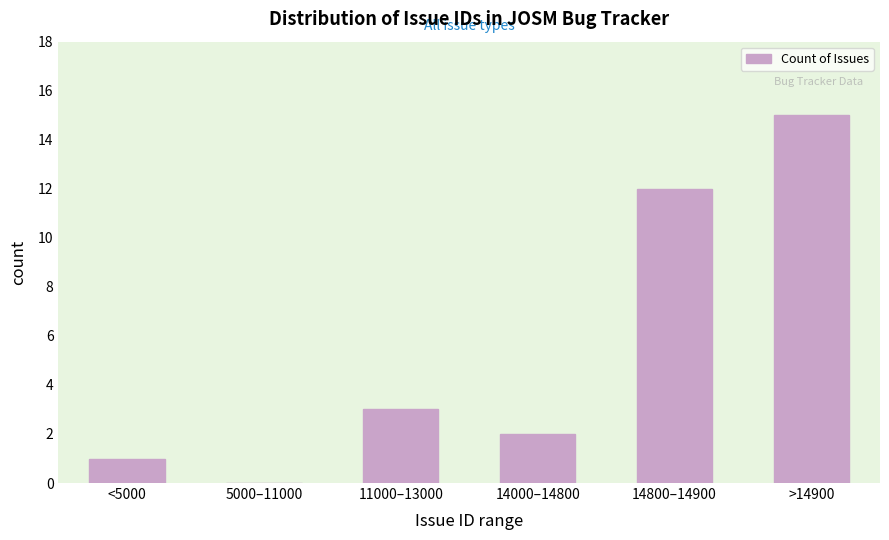

Reading left to right, what are all the values shown in this chart?

<5000=1	5000–11000=0	11000–13000=3	14000–14800=2	14800–14900=12	>14900=15